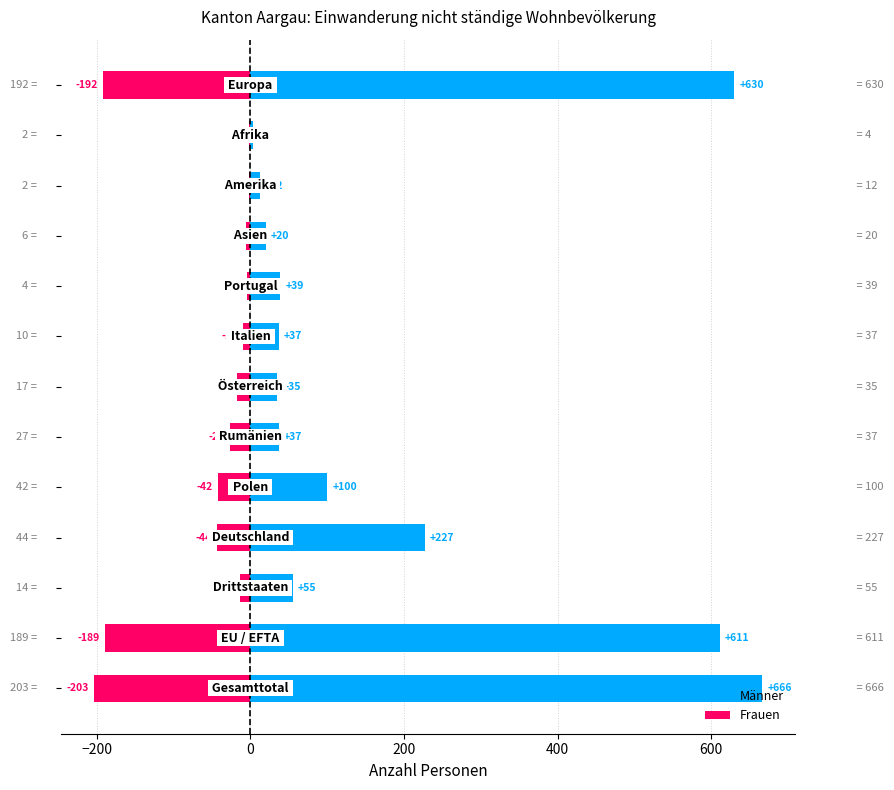

Are the bars horizontal?

Yes